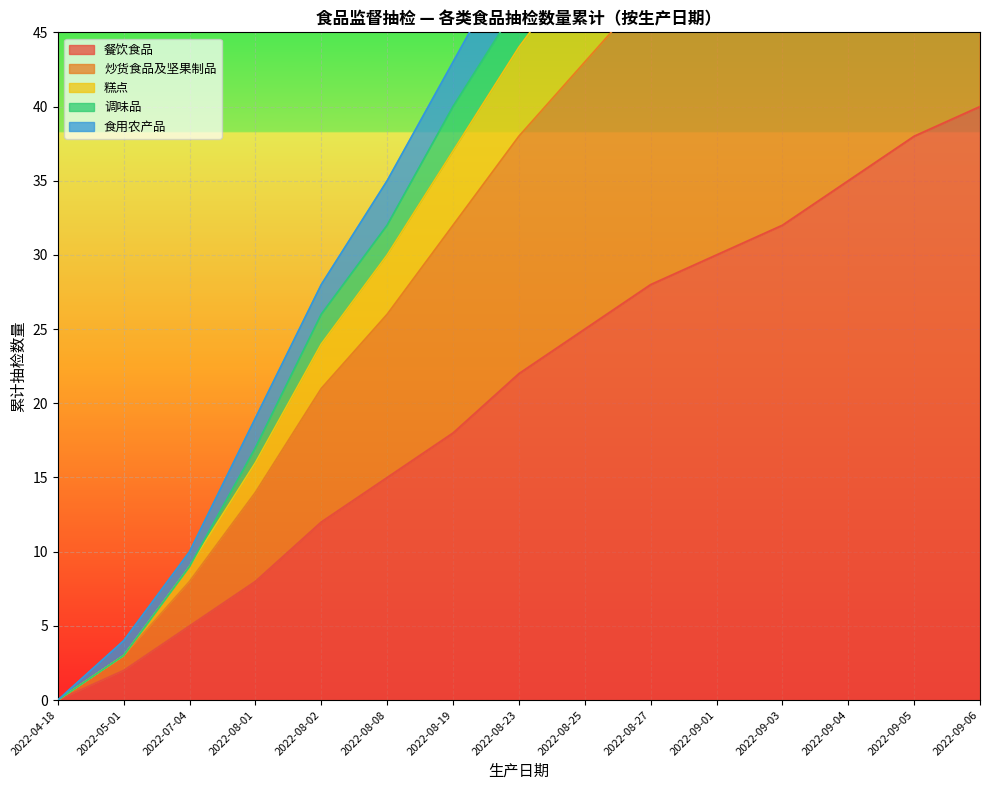

Rank the categories by 餐饮食品 value from lowest to highest.

2022-04-18, 2022-05-01, 2022-07-04, 2022-08-01, 2022-08-02, 2022-08-08, 2022-08-19, 2022-08-23, 2022-08-25, 2022-08-27, 2022-09-01, 2022-09-03, 2022-09-04, 2022-09-05, 2022-09-06